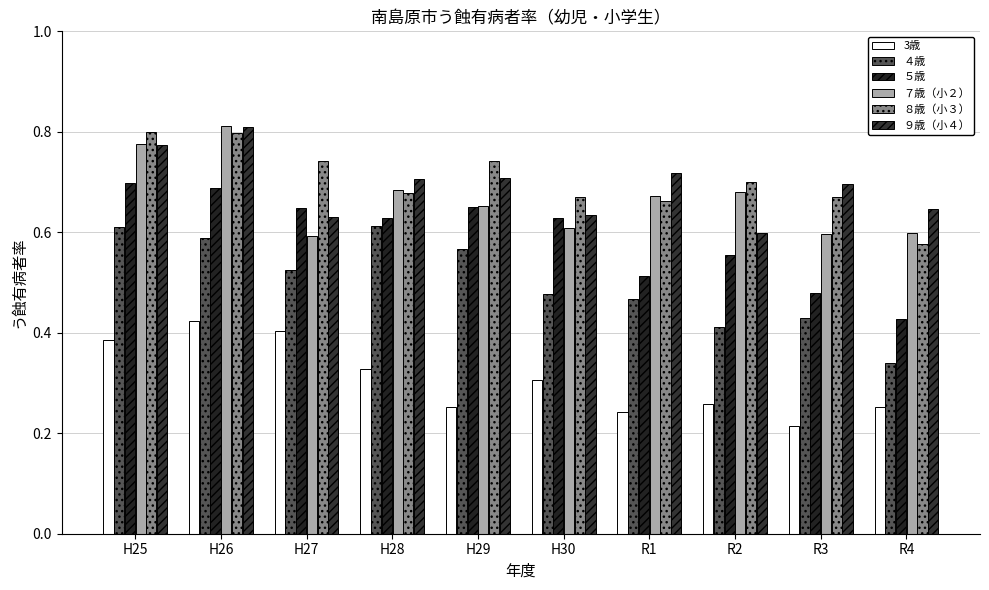

What is the value of the ７歳（小２） bar at the 5th from the left?

0.7